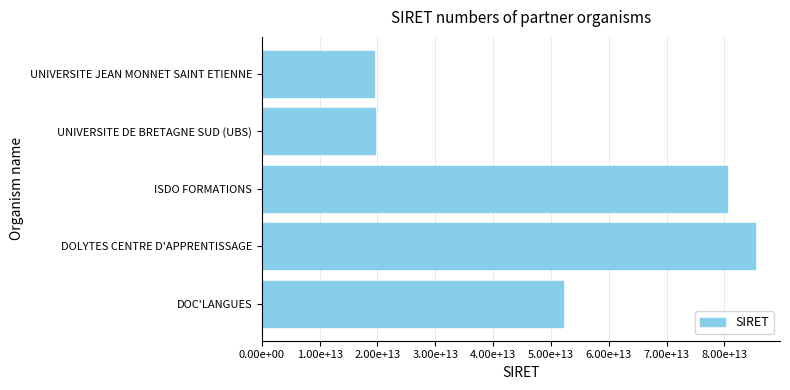

What is the smallest value displayed?

19421095100431